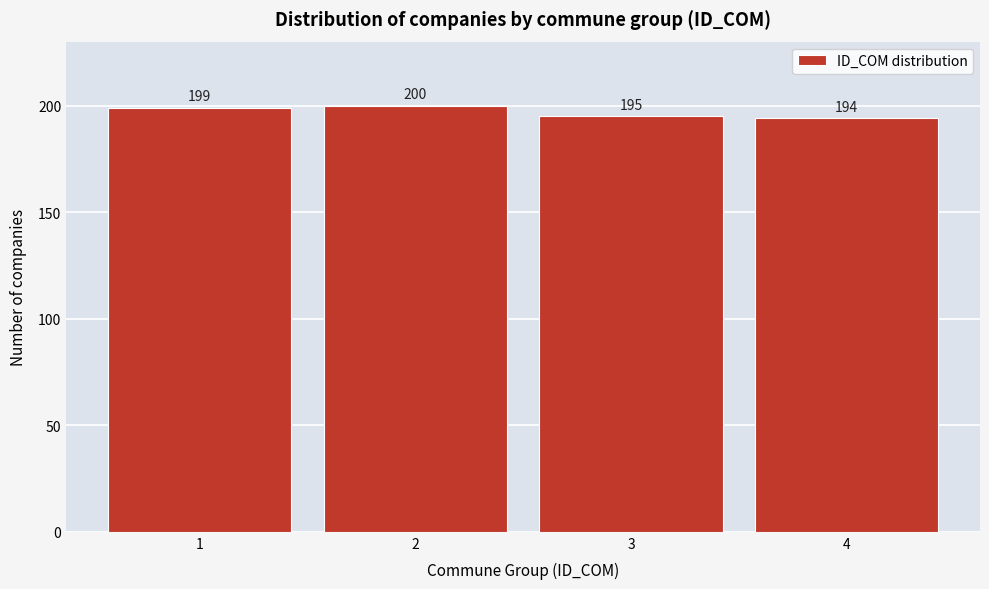

Reading left to right, what are all the values shown in this chart?

1=199	2=200	3=195	4=194